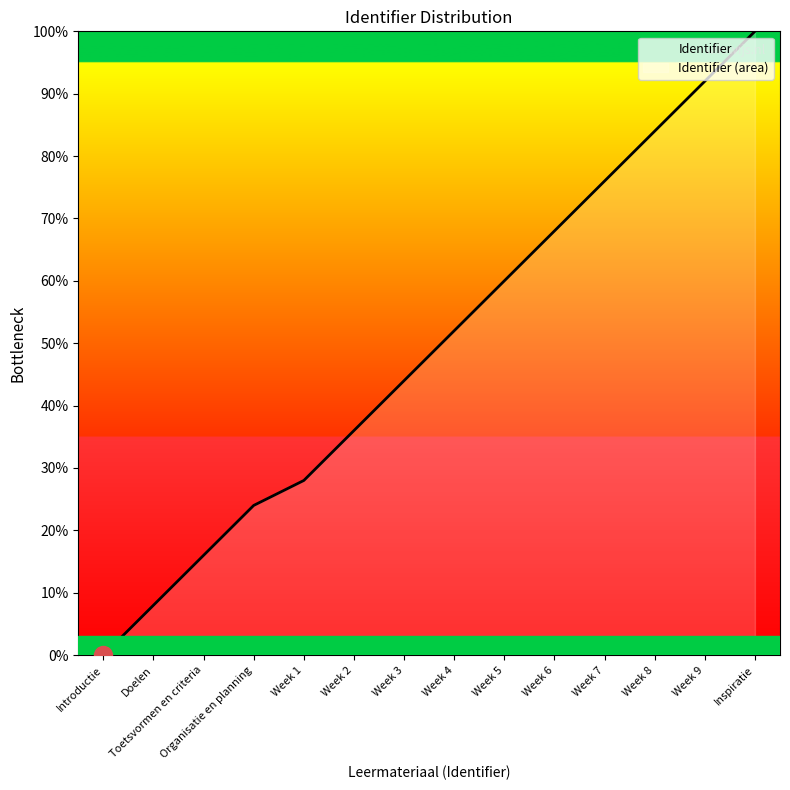

Rank the categories by value from highest to lowest.

Inspiratie, Week 9, Week 8, Week 7, Week 6, Week 5, Week 4, Week 3, Week 2, Week 1, Organisatie en planning, Toetsvormen en criteria, Doelen, Introductie